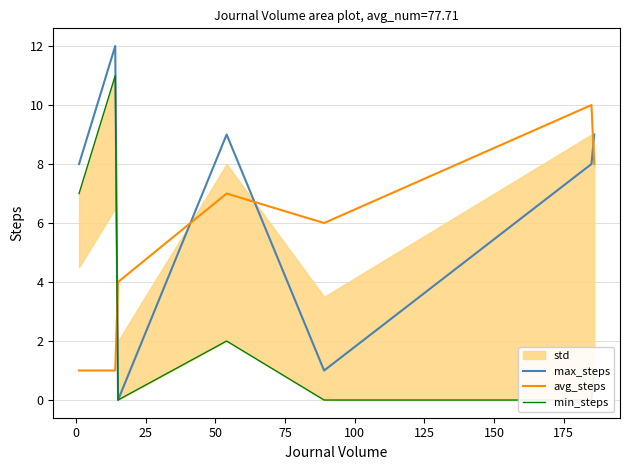

True or false: avg_steps and max_steps cross at least once.

True